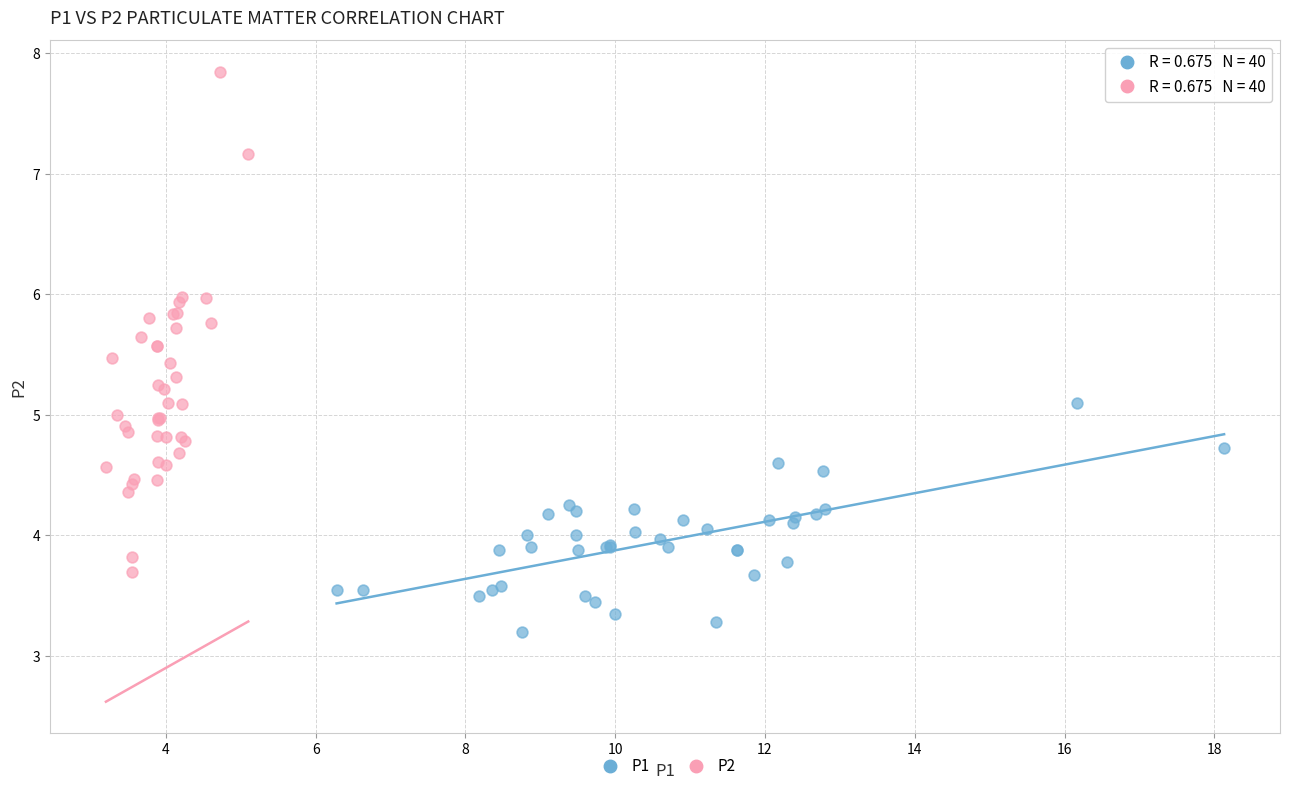

Which series has the largest Y range (max minus min)?

P2